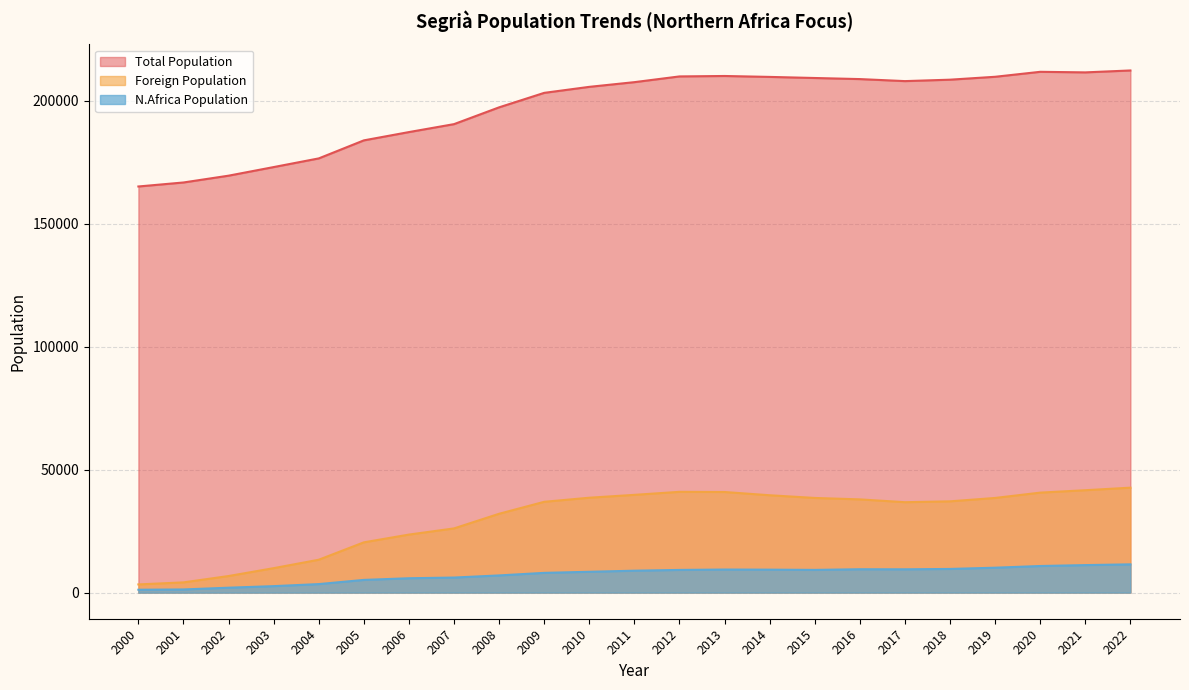

What is the difference between the maximum and minimum values in the Foreign Population series?

39353